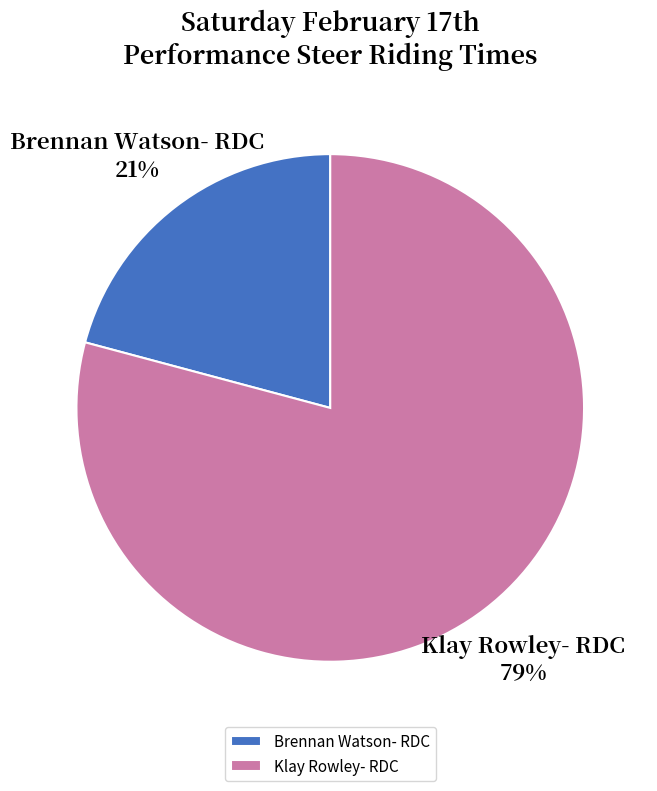

To the nearest percent, what is the combined percentage of Klay Rowley- RDC and Brennan Watson- RDC?

100%